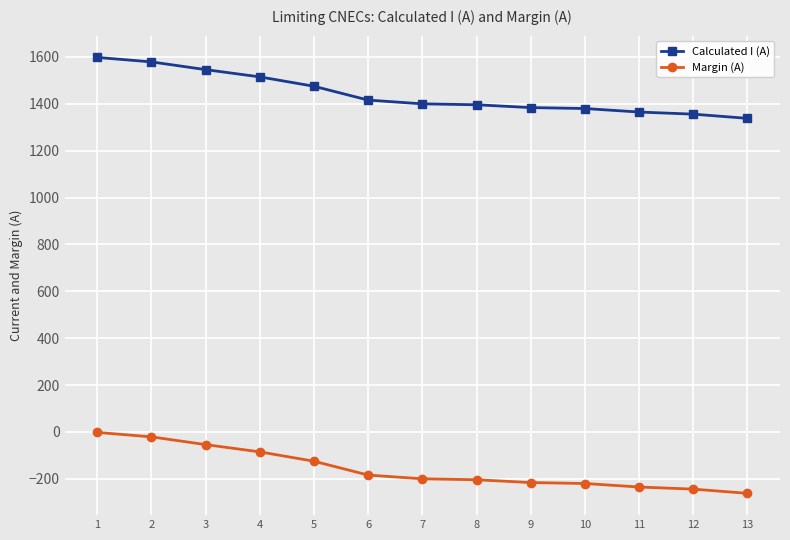

Count the number of categories in the chart.

13